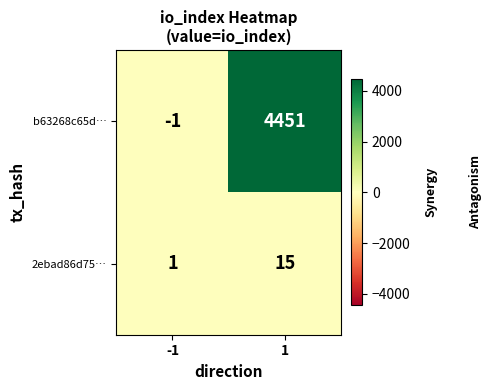

What is the greatest value displayed?

4451